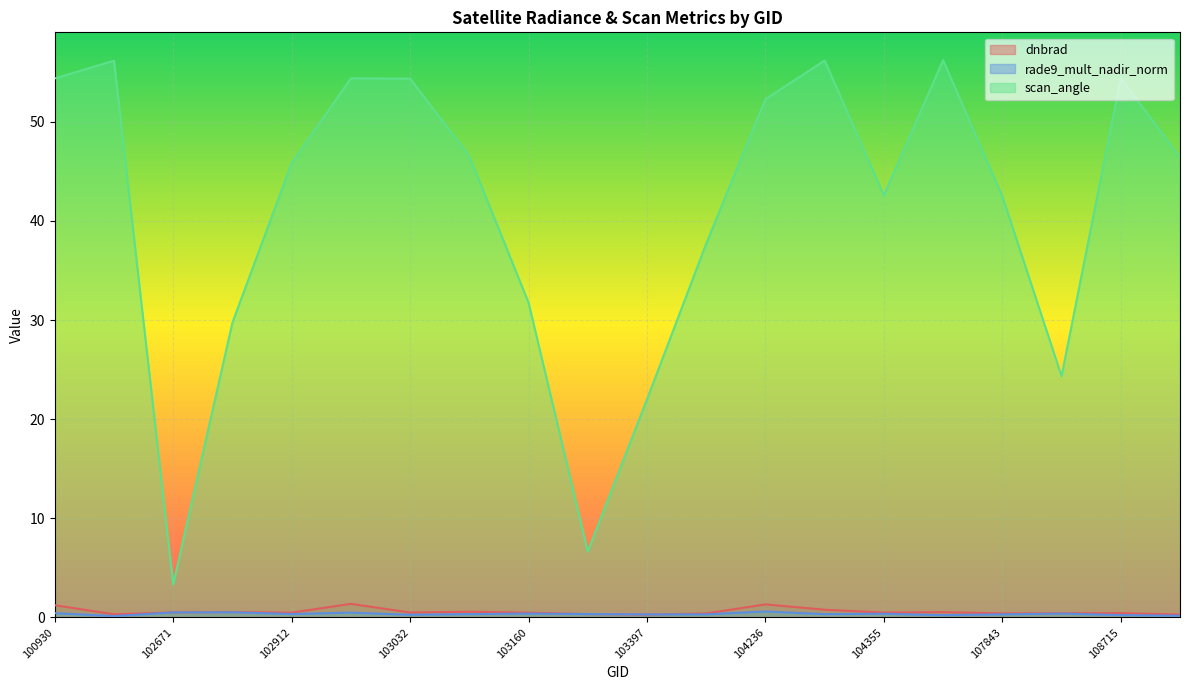

What is the difference between the highest and lowest values at 102671?

2.8